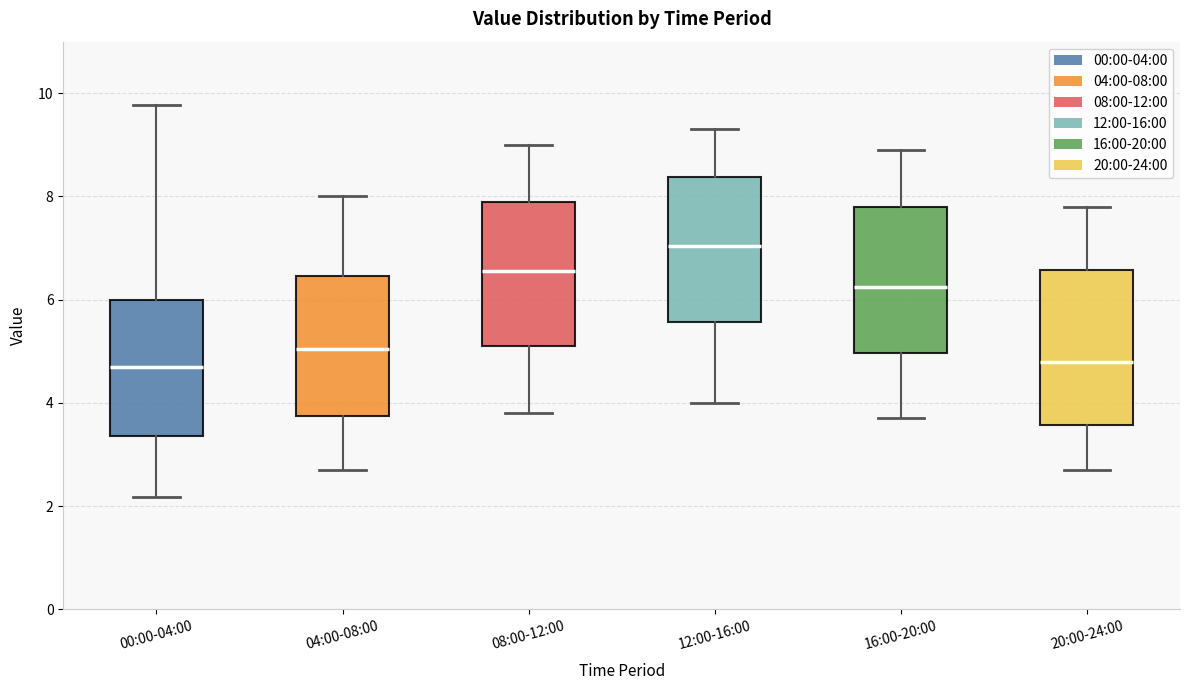

Reading left to right, transcribe this box plot: for each box, give where its median line is, the range the box spans, and where its two whiskers end, as read against the y-axis. The values are not printed on the chart, so give them approximately, as read against the axis.

00:00-04:00: median 4.8, box 3.4 to 6.0, whiskers 2.2 to 9.8
04:00-08:00: median 5.0, box 3.8 to 6.4, whiskers 2.8 to 8.0
08:00-12:00: median 6.6, box 5.2 to 8.0, whiskers 3.8 to 9.0
12:00-16:00: median 7.0, box 5.6 to 8.4, whiskers 4.0 to 9.4
16:00-20:00: median 6.2, box 5.0 to 7.8, whiskers 3.8 to 9.0
20:00-24:00: median 4.8, box 3.6 to 6.6, whiskers 2.8 to 7.8